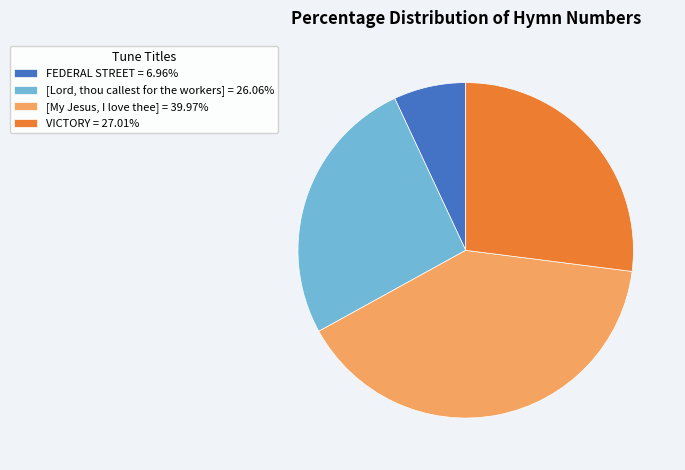

Count the number of slices in the pie.

4